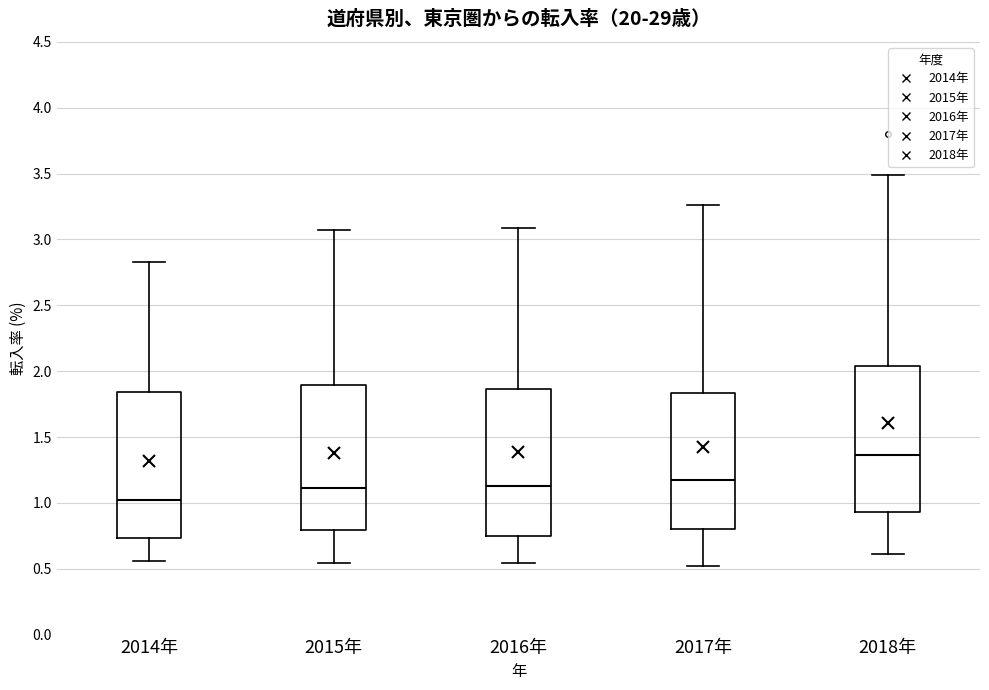

Where is the lower edge of the box for 2014年 on the y-axis? The values are not printed on the chart, so give them approximately, as read against the axis.

0.75